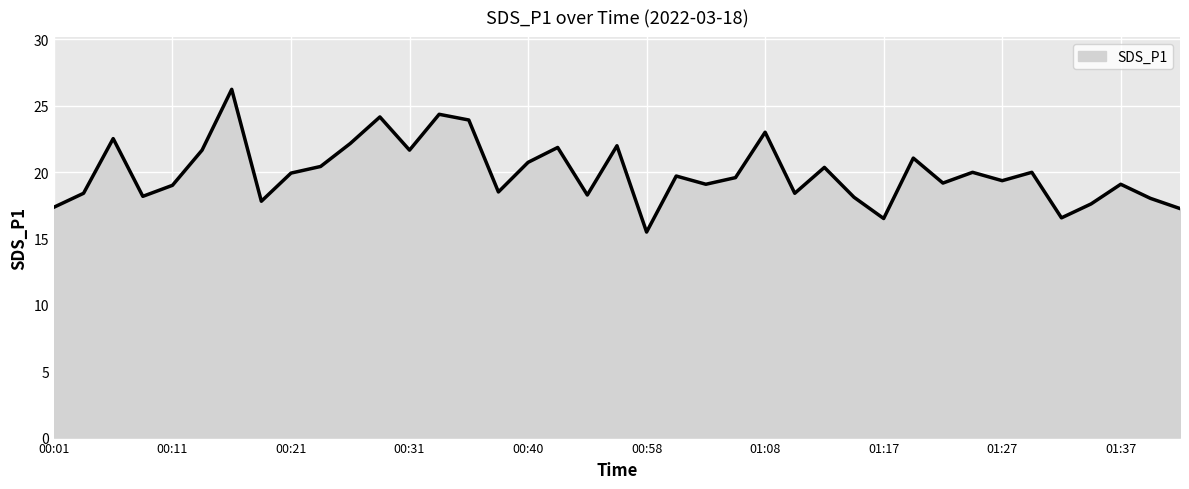

What is the sum of all values?

777.2